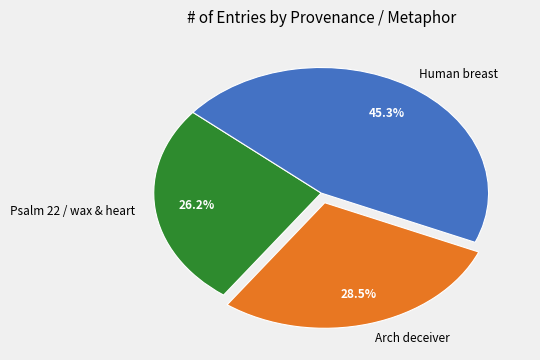

How many slices are in this pie chart?

3